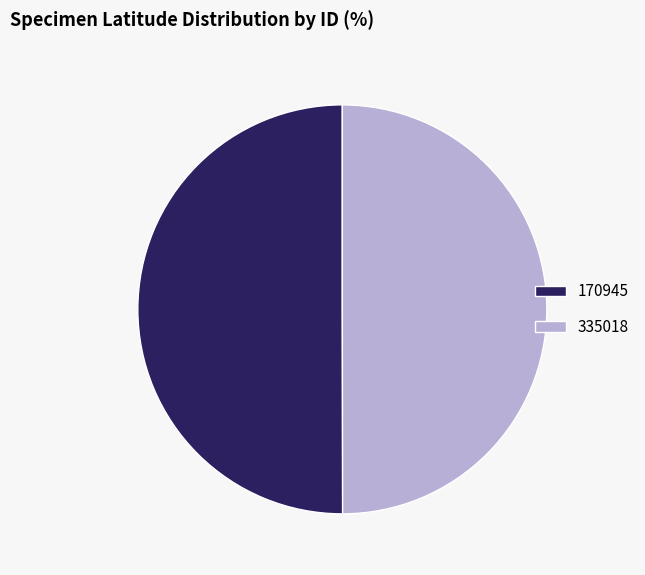

Do 335018 and 170945 together represent more than half of the pie?

Yes